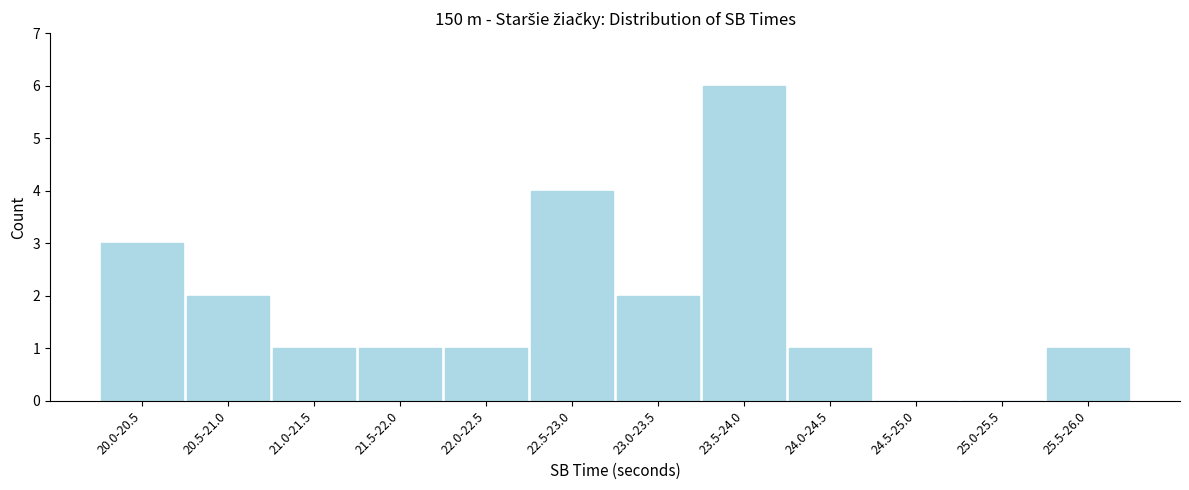

Reading right to left, extract all data points from this chart.

25.5-26.0=1	25.0-25.5=0	24.5-25.0=0	24.0-24.5=1	23.5-24.0=6	23.0-23.5=2	22.5-23.0=4	22.0-22.5=1	21.5-22.0=1	21.0-21.5=1	20.5-21.0=2	20.0-20.5=3